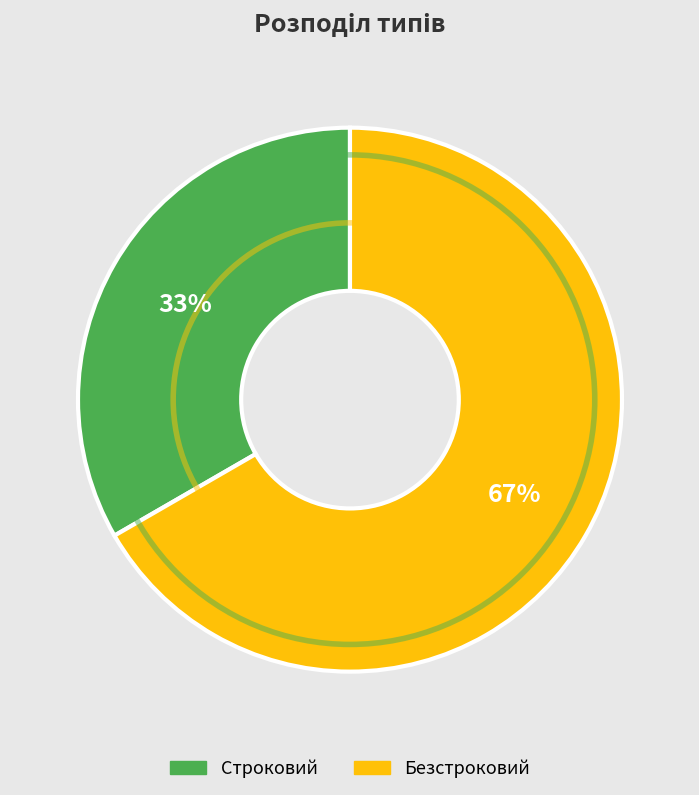

Which slice represents more than half of the pie?

Безстроковий